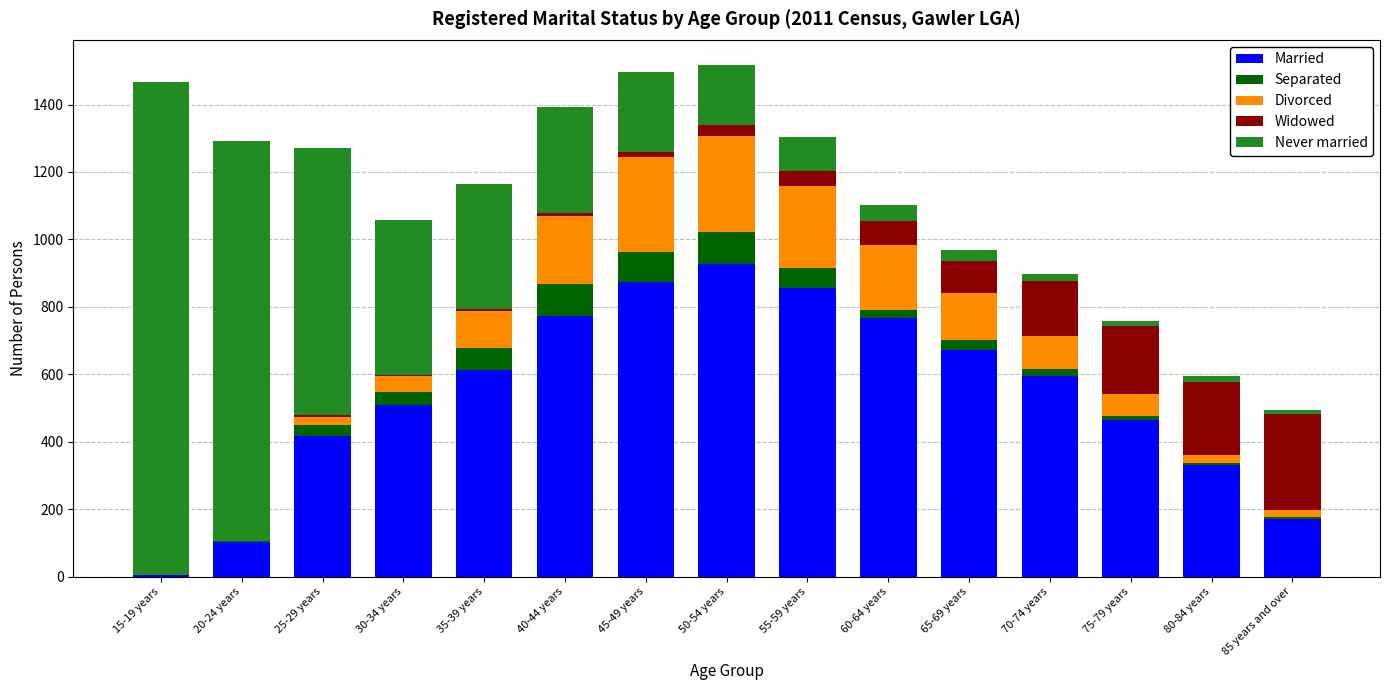

True or false: Married has a value of 673 at 65-69 years.

True